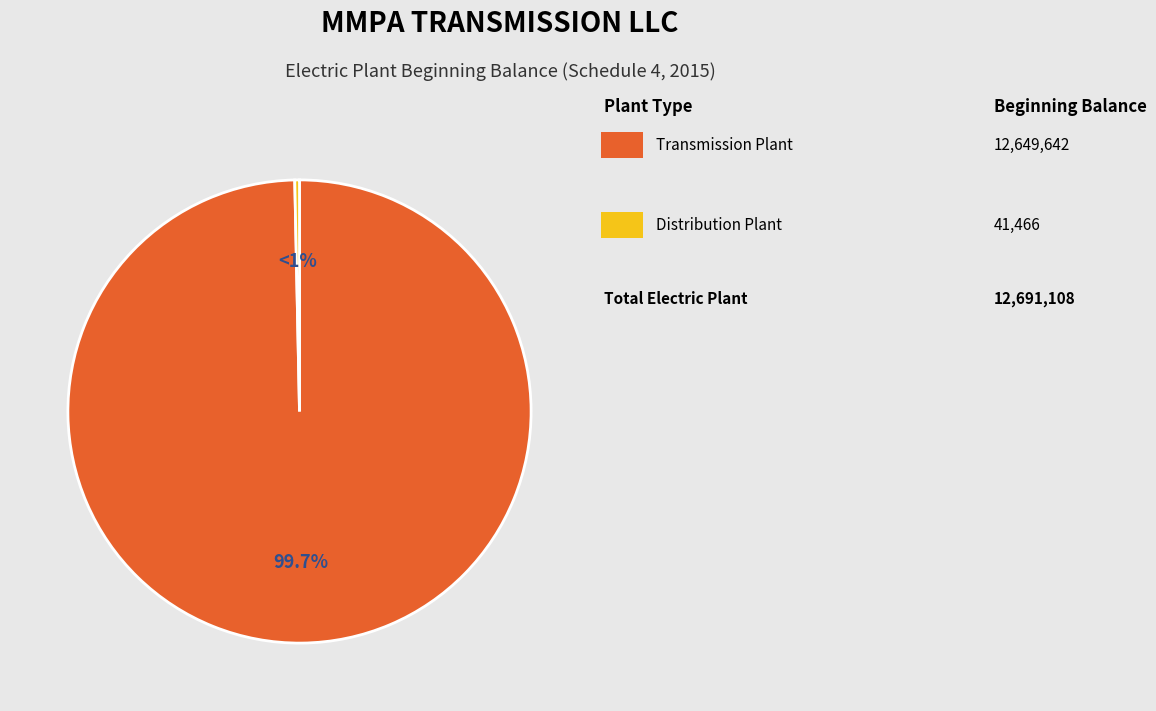

What is the majority slice?

Transmission Plant (350-359)